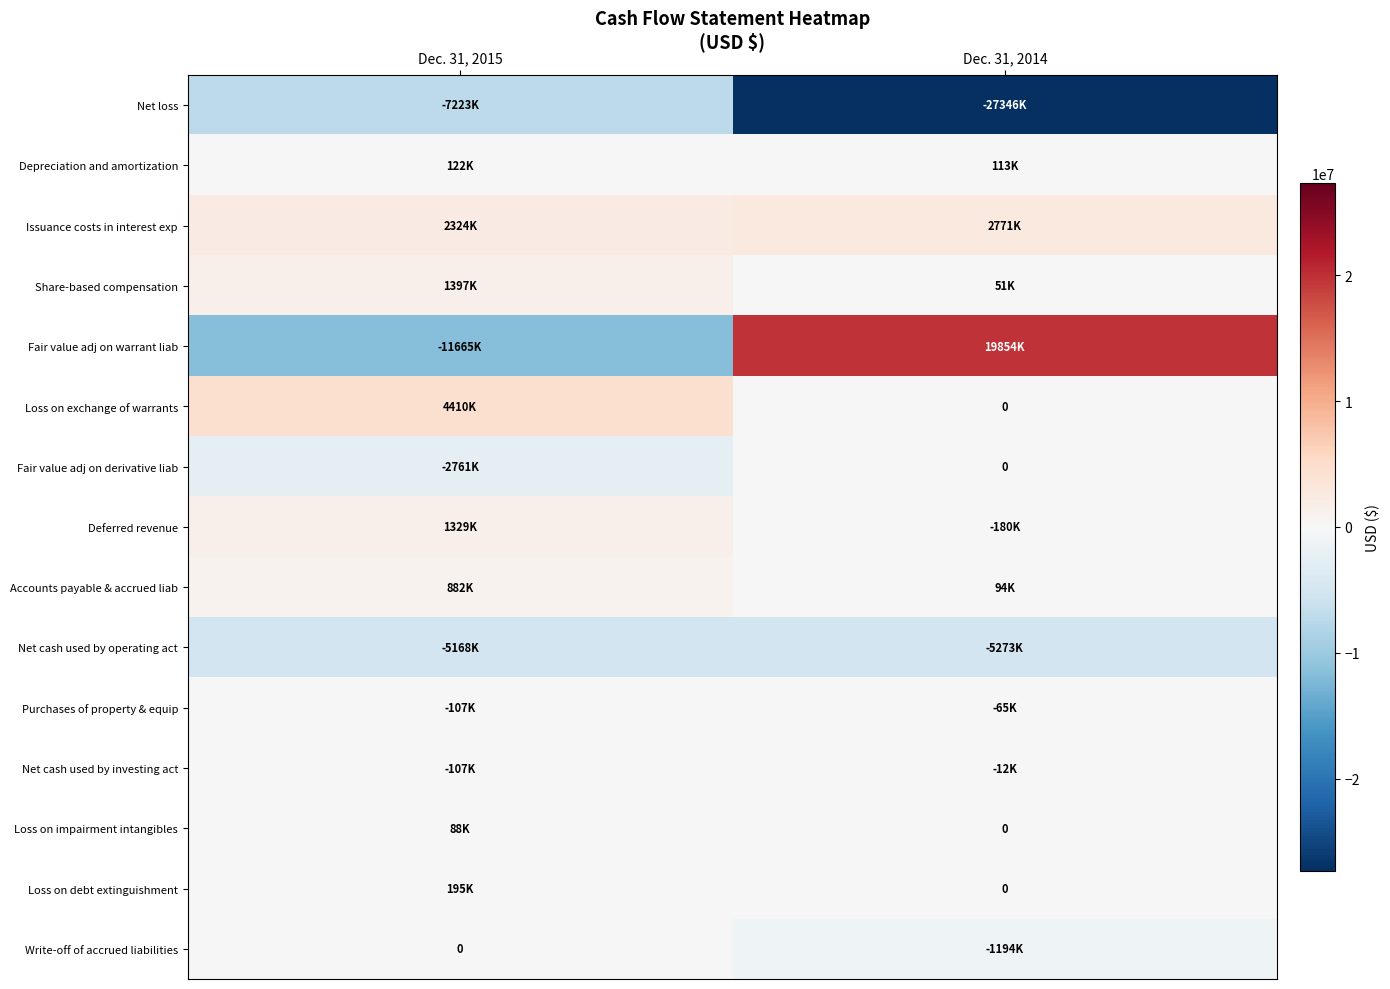

At which category is the sum across all series the highest?

Dec. 31, 2014